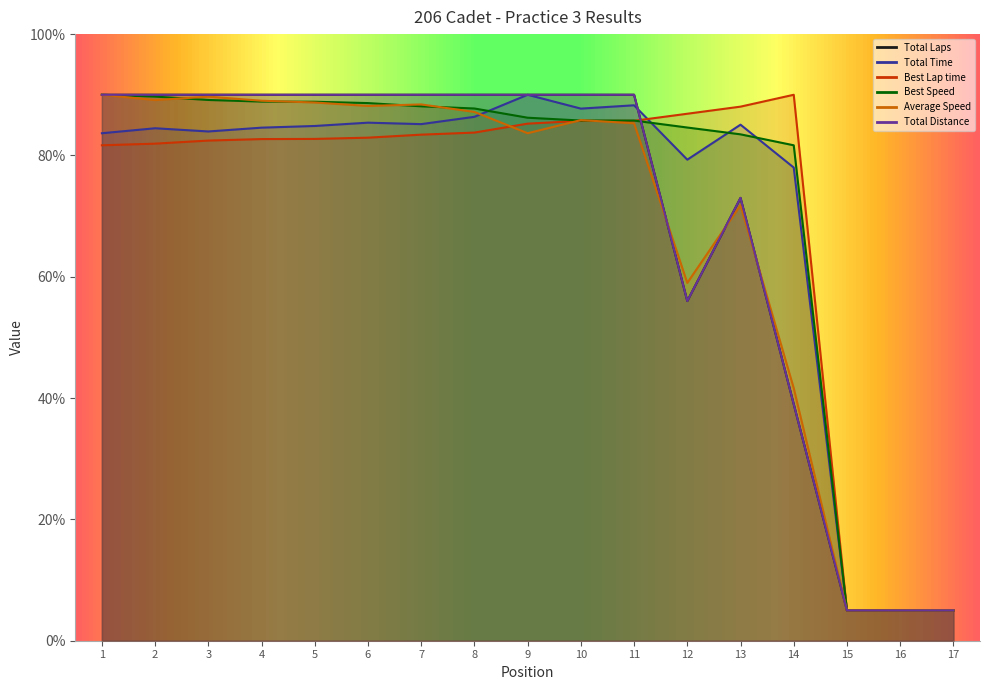

How many data points in Total Time are above 84?

10